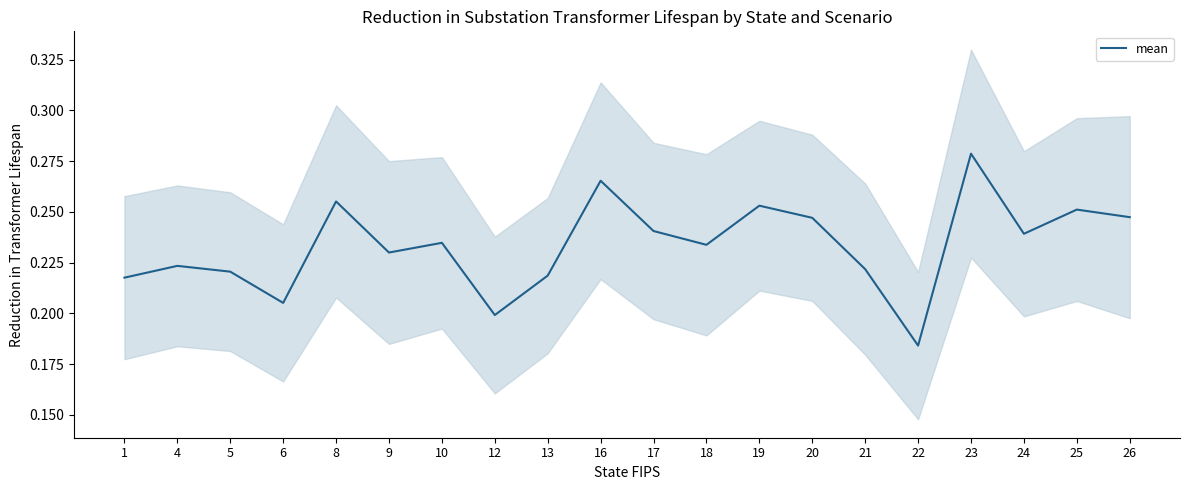

At which category does the data reach its first local valley?

6